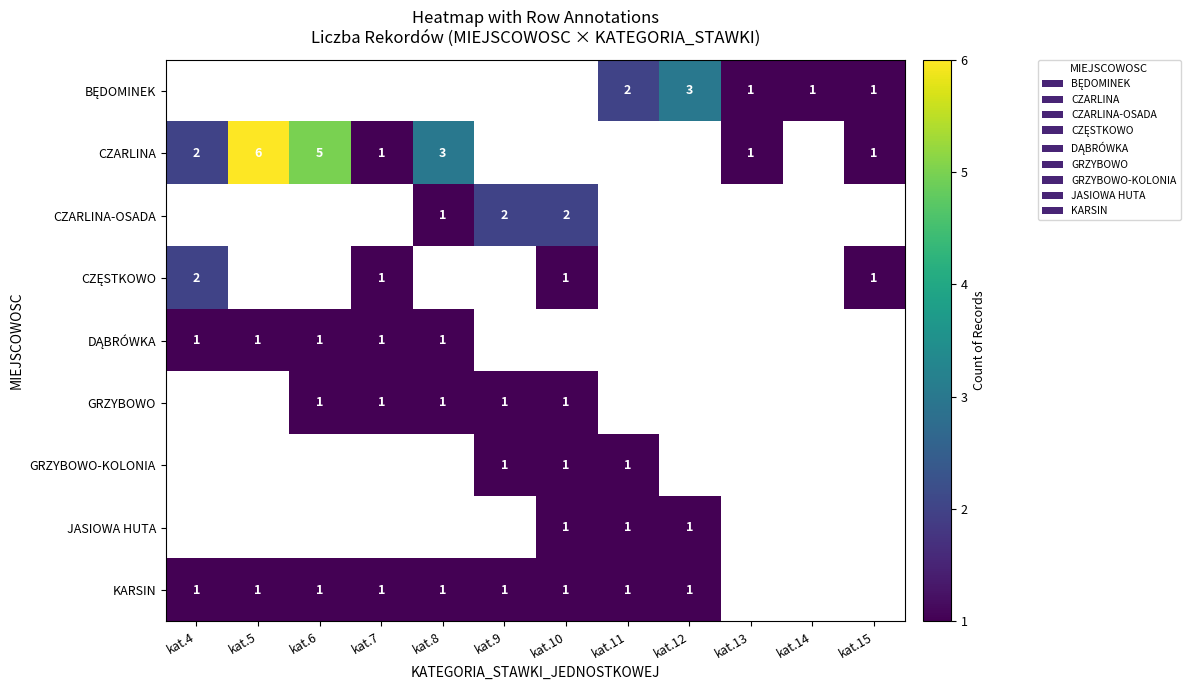

Is it true that KARSIN equals 0 at kat.9?

False